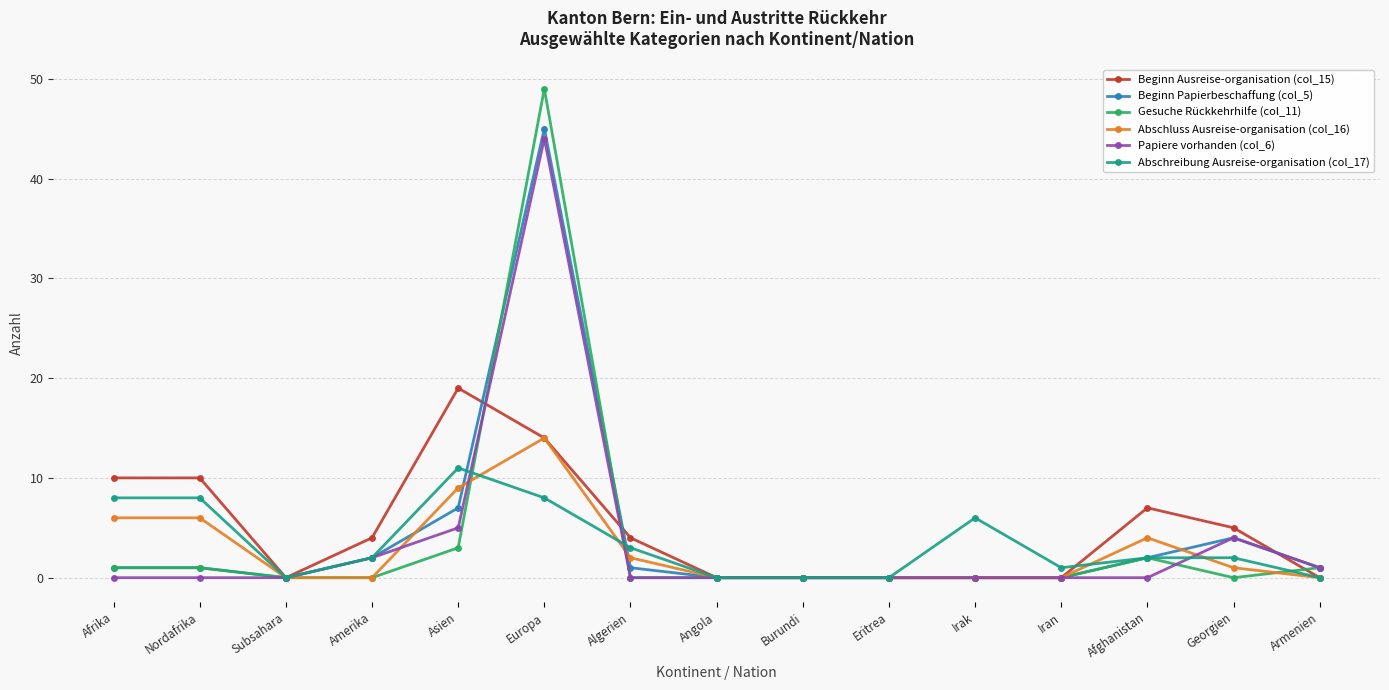

What is the spread (max minus min) of values at Europa?

41